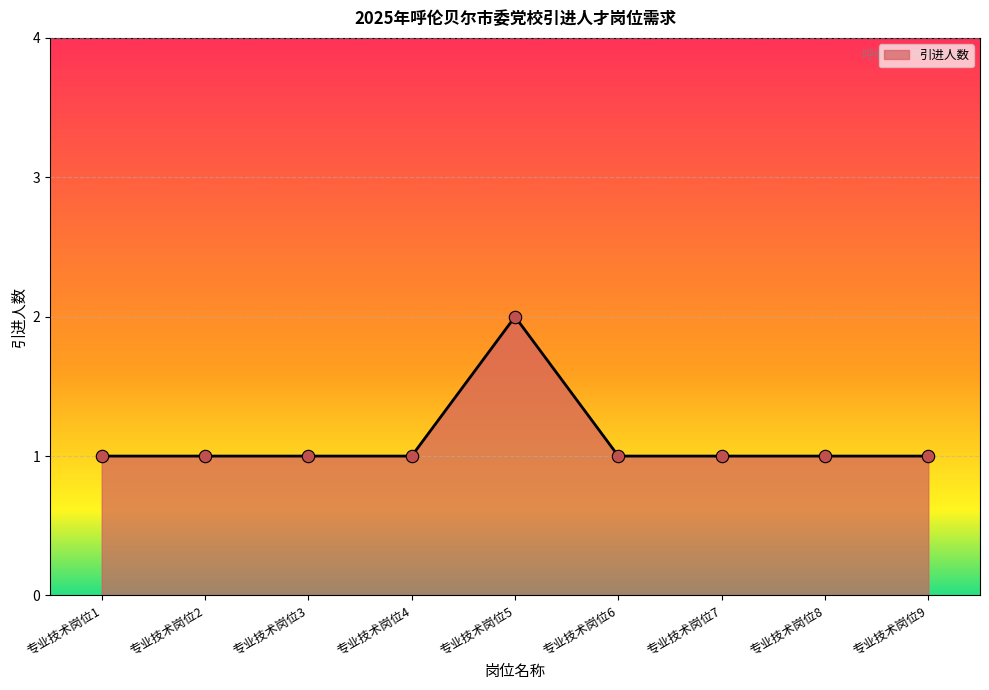

Approximately how many times larger is the value at 专业技术岗位2 compared to 专业技术岗位3?

1.0